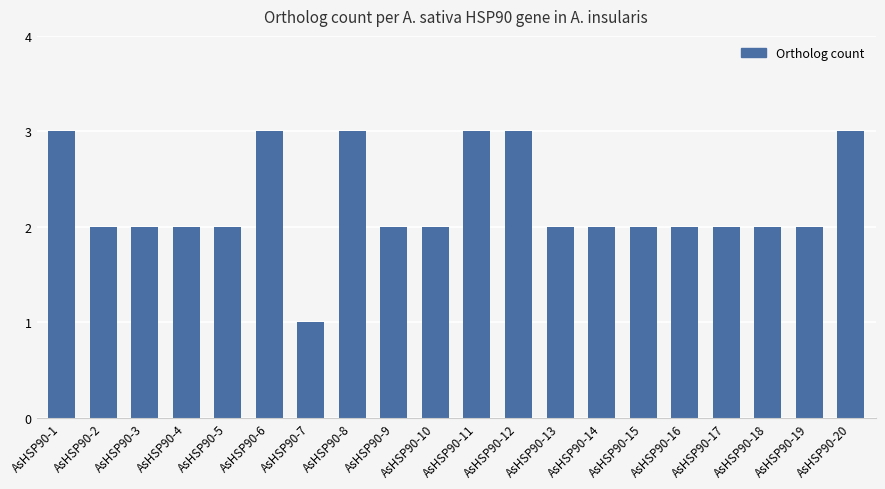

At which label does the data first exceed 2?

AsHSP90-1